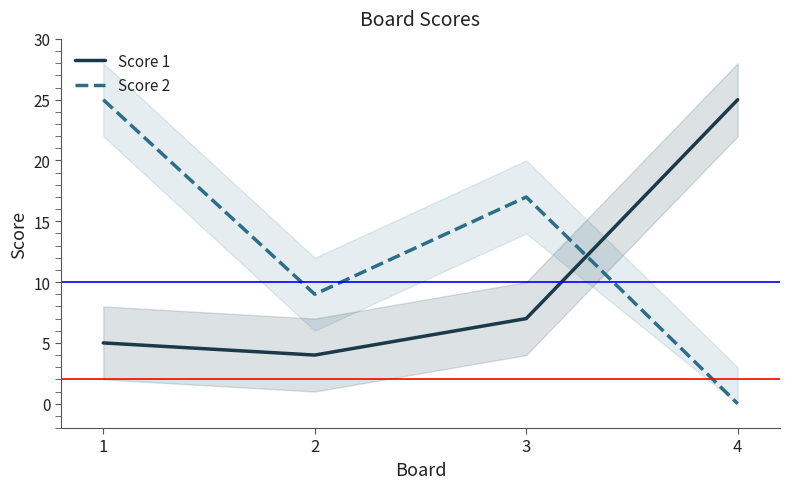

True or false: Score 1 and Score 2 intersect in this chart.

True